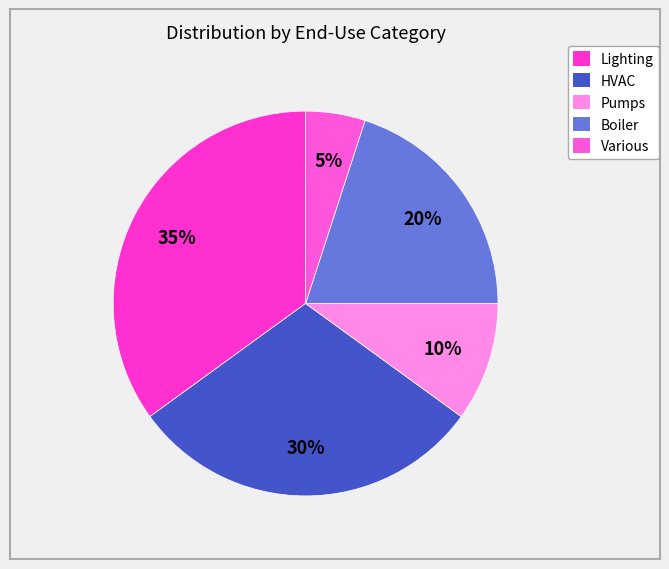

How many segments does this pie chart have?

5